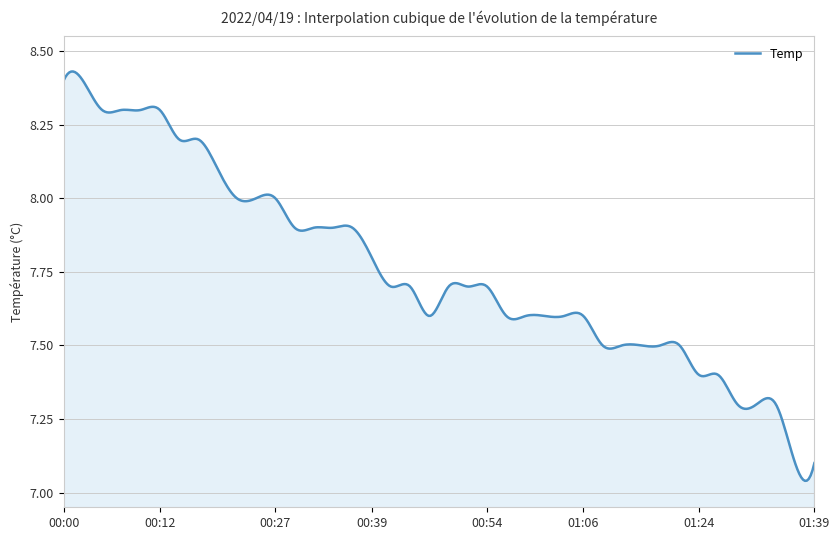

Is this an area chart (filled region under the line)?

Yes